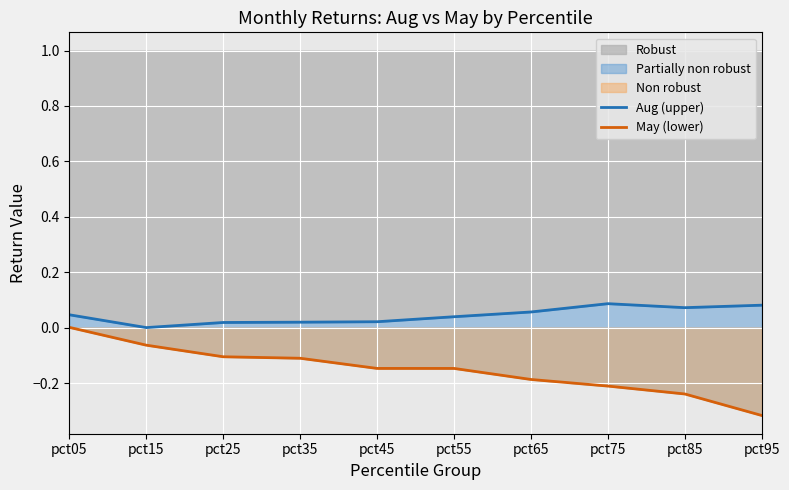

Rank the series at pct95 from highest to lowest value.

Aug (upper), May (lower)